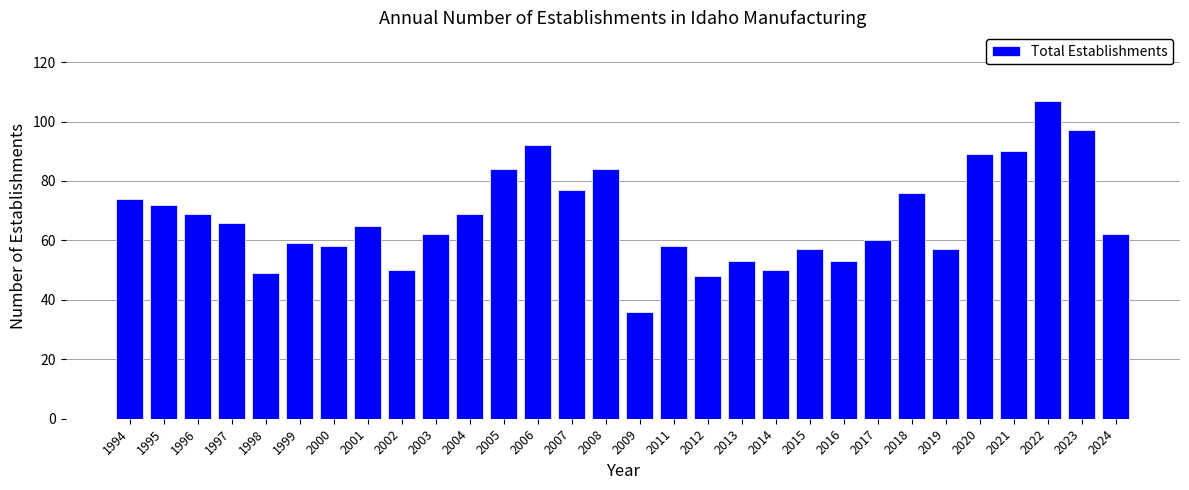

What is the greatest value displayed?

107